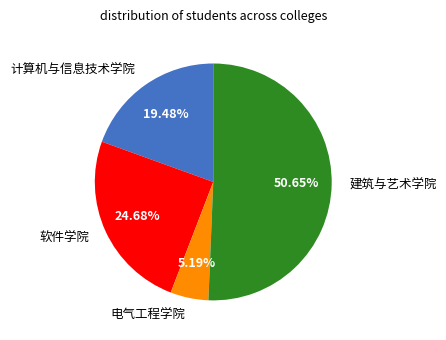

Which slice is the smallest?

电气工程学院